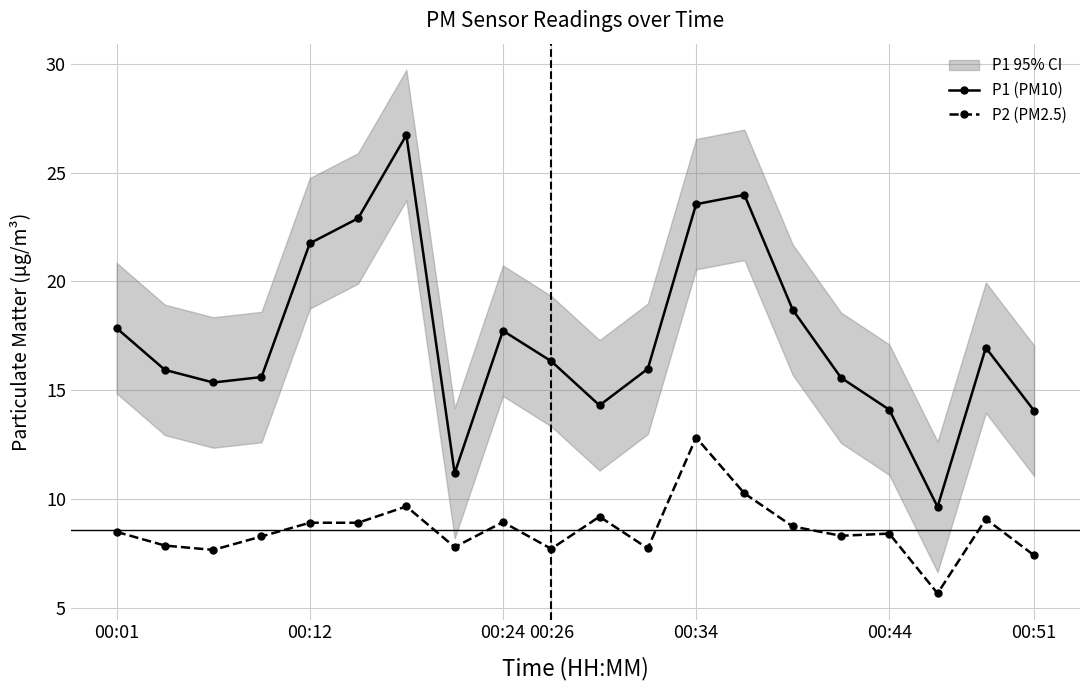

True or false: P1 (PM10) and P2 (PM2.5) intersect in this chart.

False